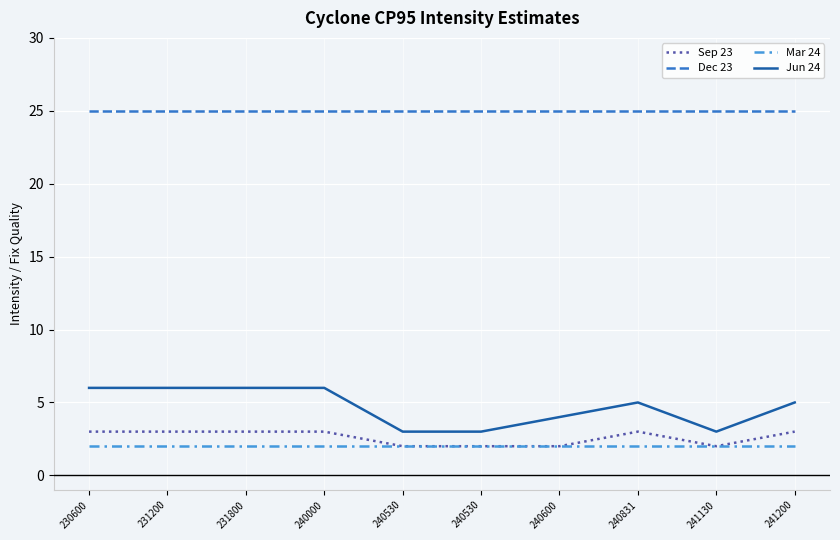

Which series has the largest total across all categories?

Dec 23